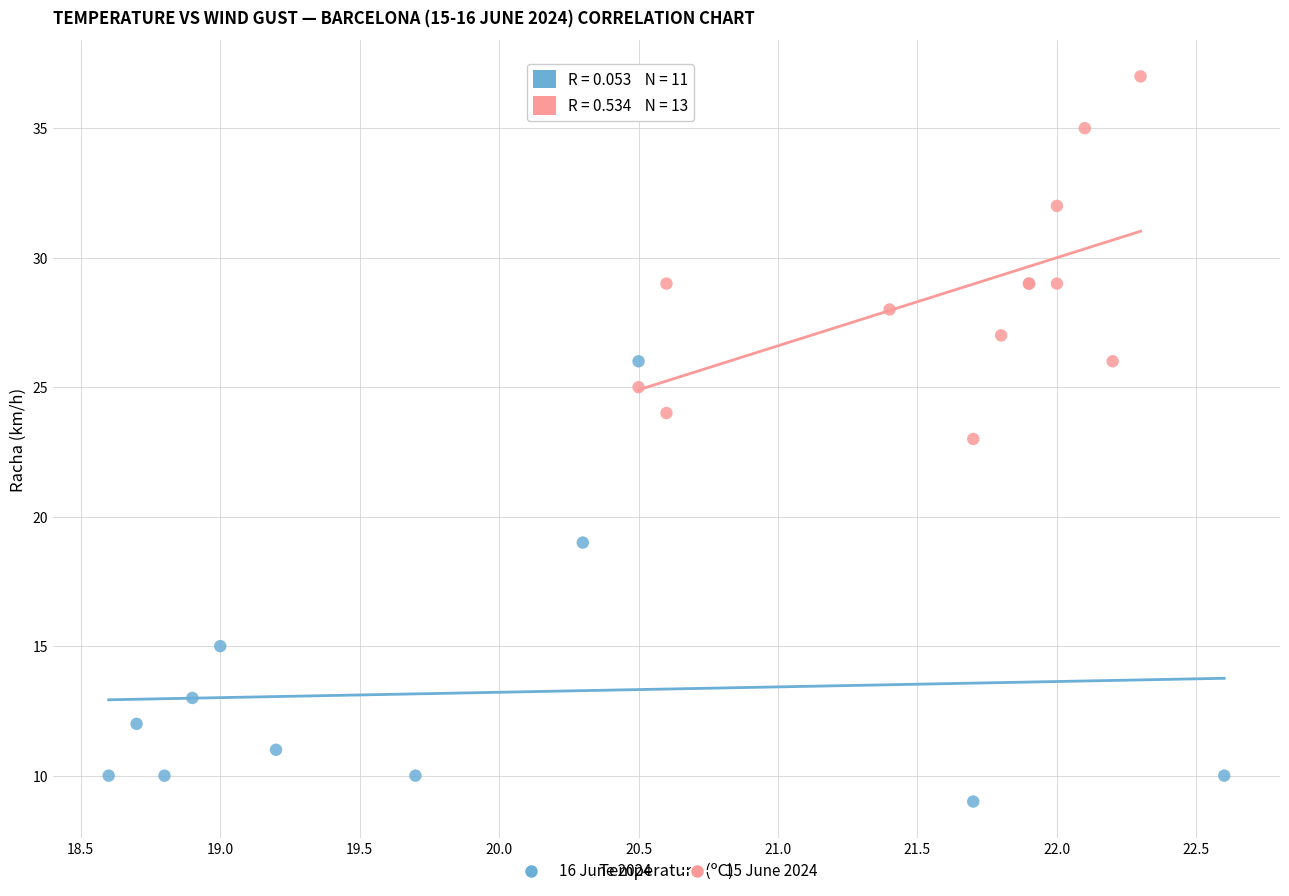

Which series contains the highest Y value?

15 June 2024